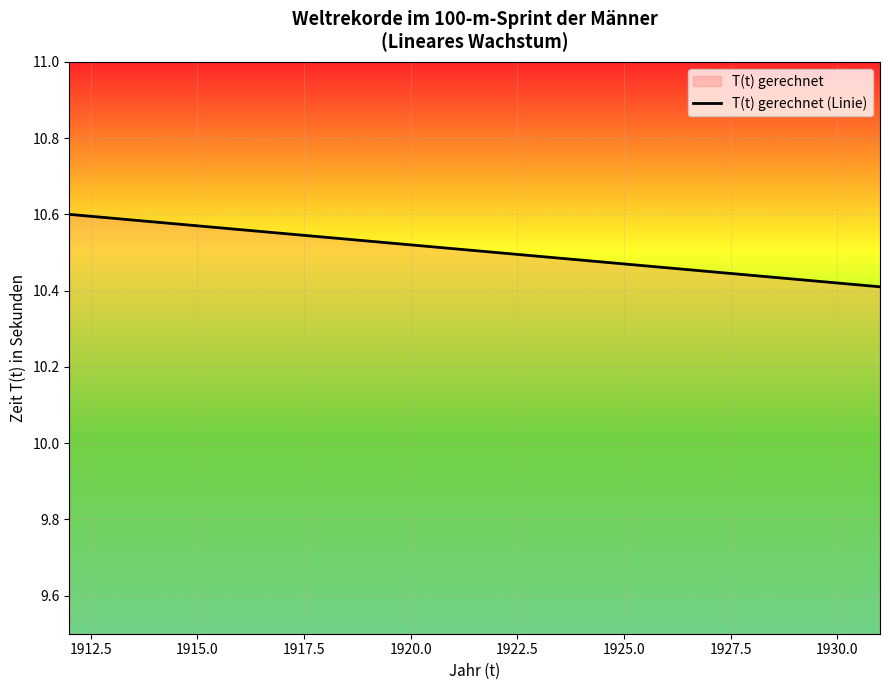

How many lines are shown in the chart?

1